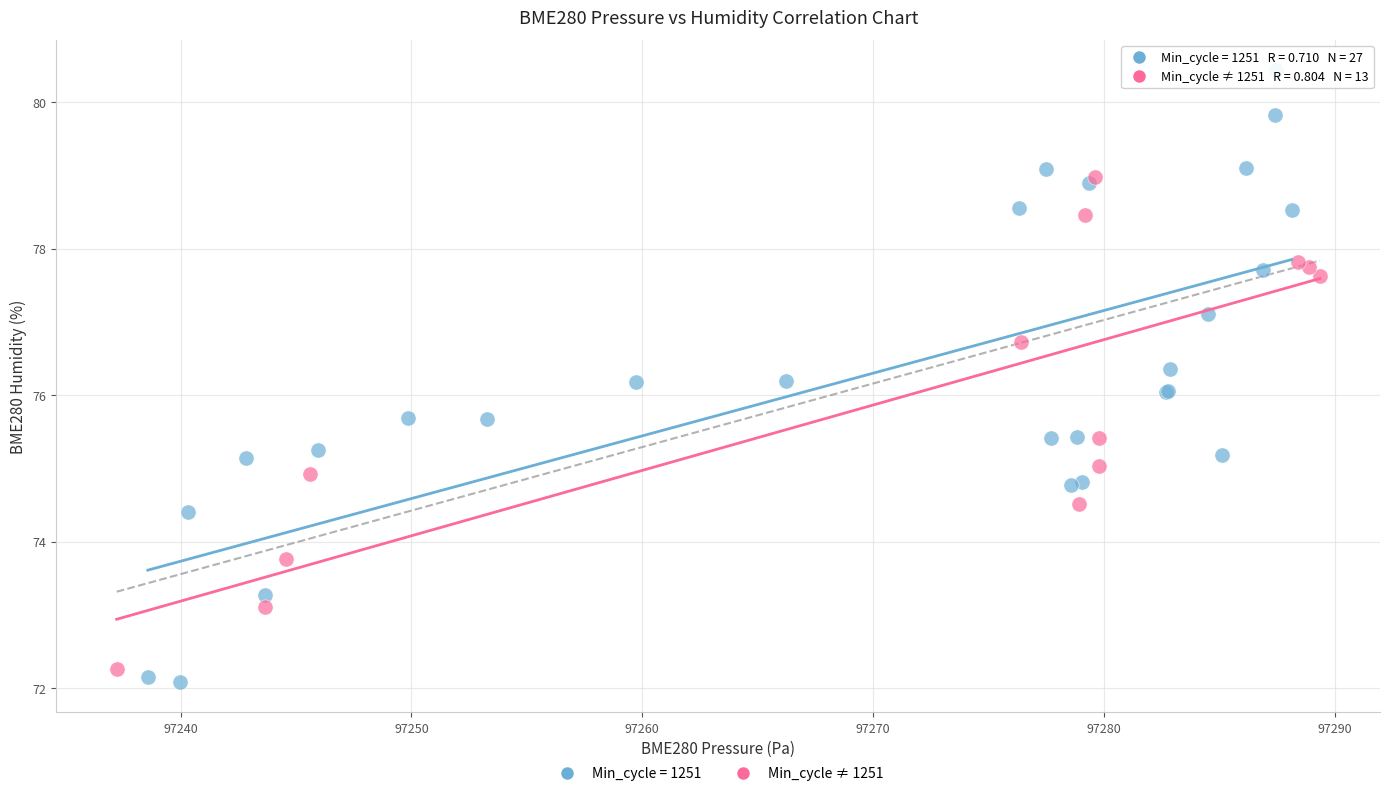

Which series has the largest Y range (max minus min)?

Min_cycle = 1251